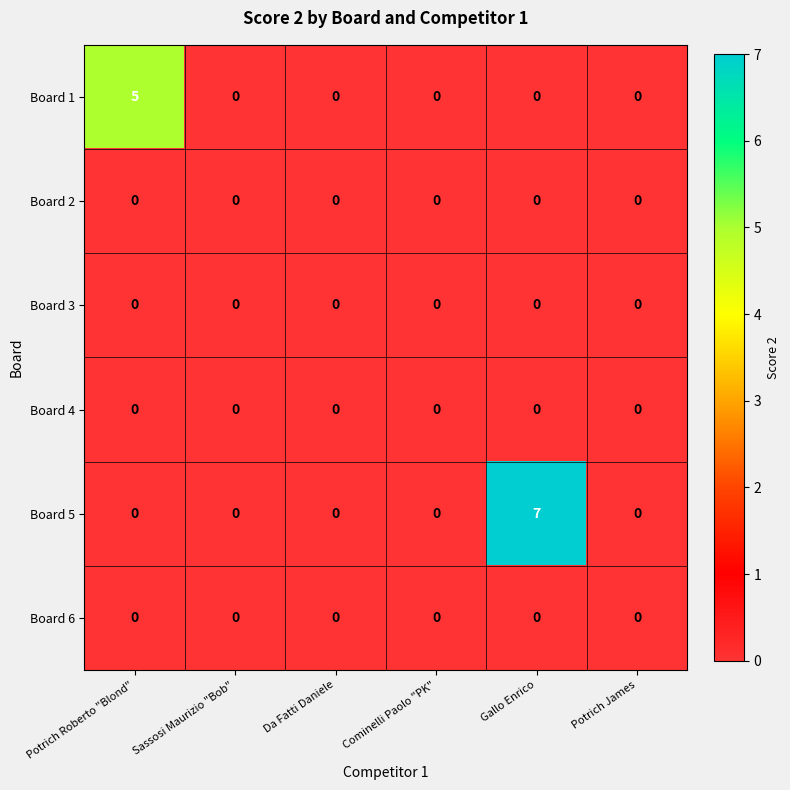

What is the maximum value shown in the chart?

7